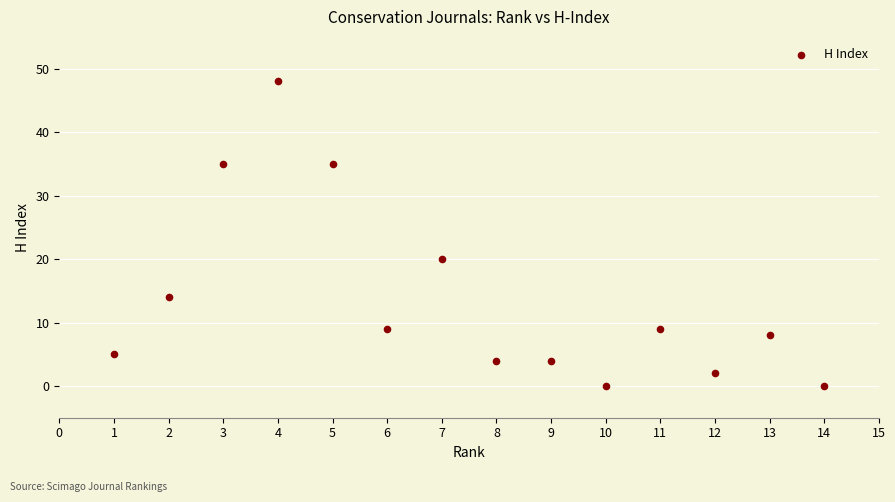

What Y value in the scatter plot is closest to 24?

20